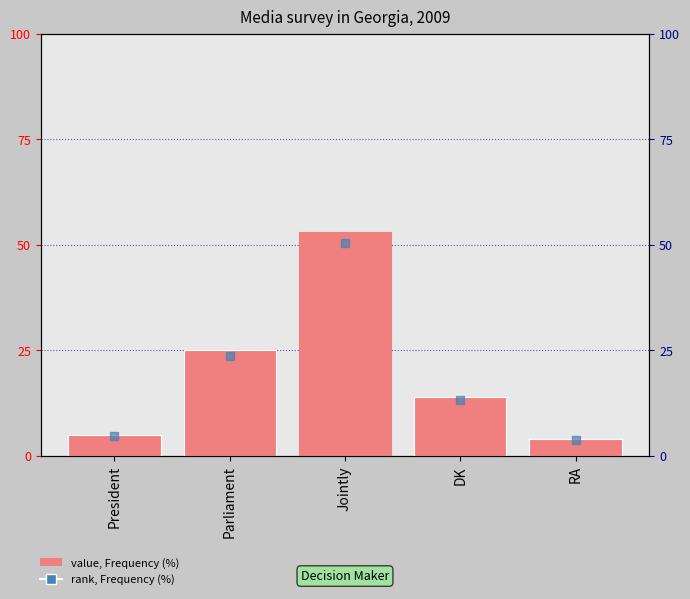

Which series has the largest total across all categories?

Frequency (%)